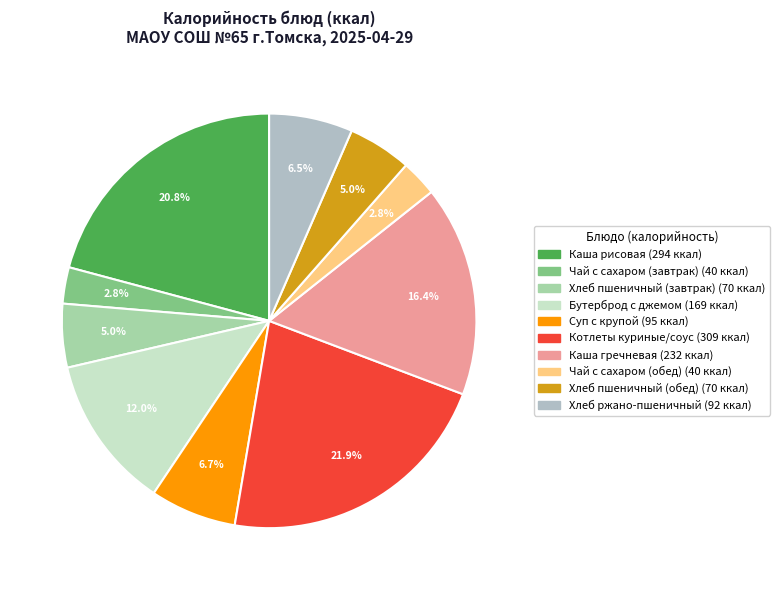

How many segments does this pie chart have?

10